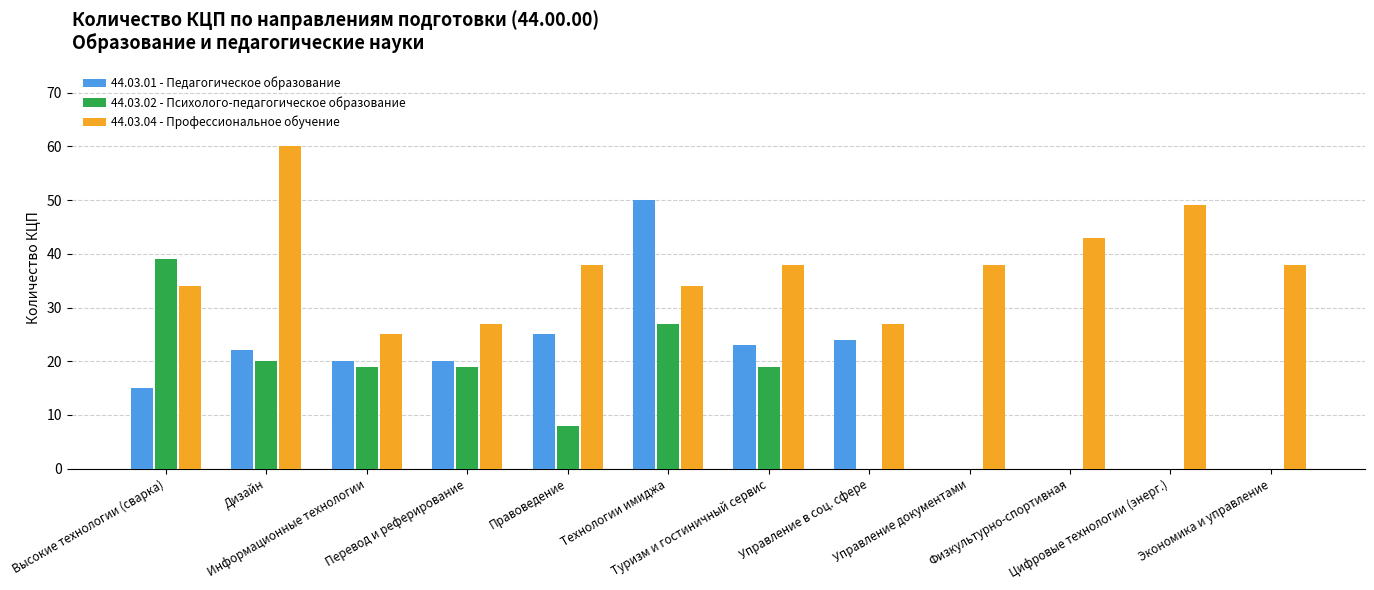

What is the total value across all series at Туризм и гостиничный сервис?

80